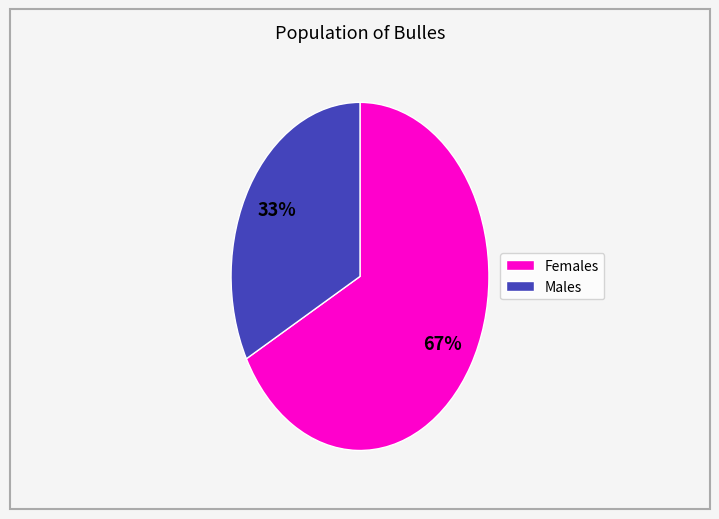

Does any single category account for the majority?

Yes